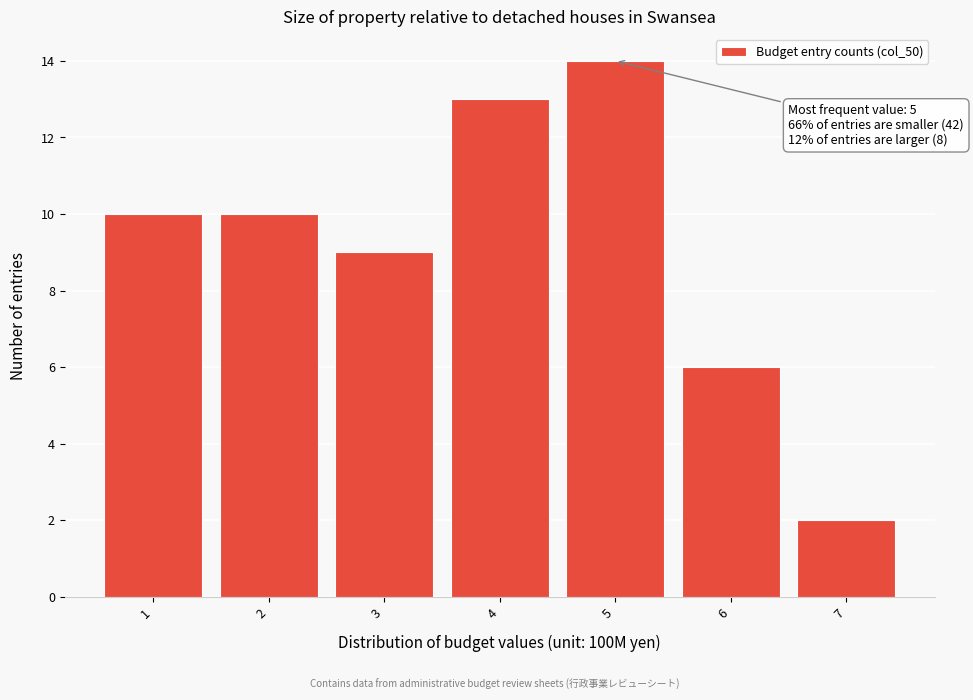

Which range on the x-axis has the tallest bar?

4.5 to 5.5